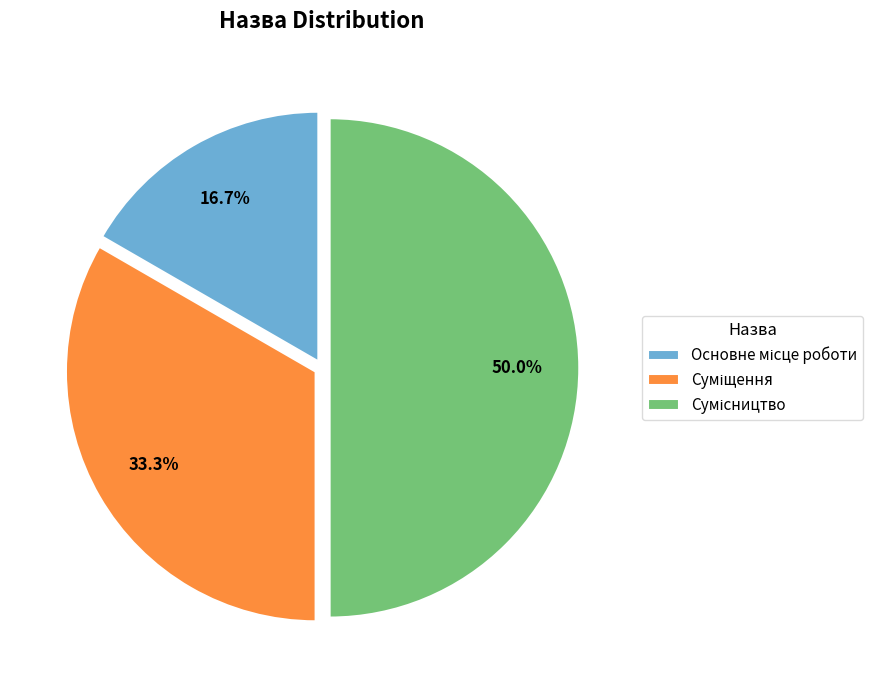

Does any single category account for the majority?

No